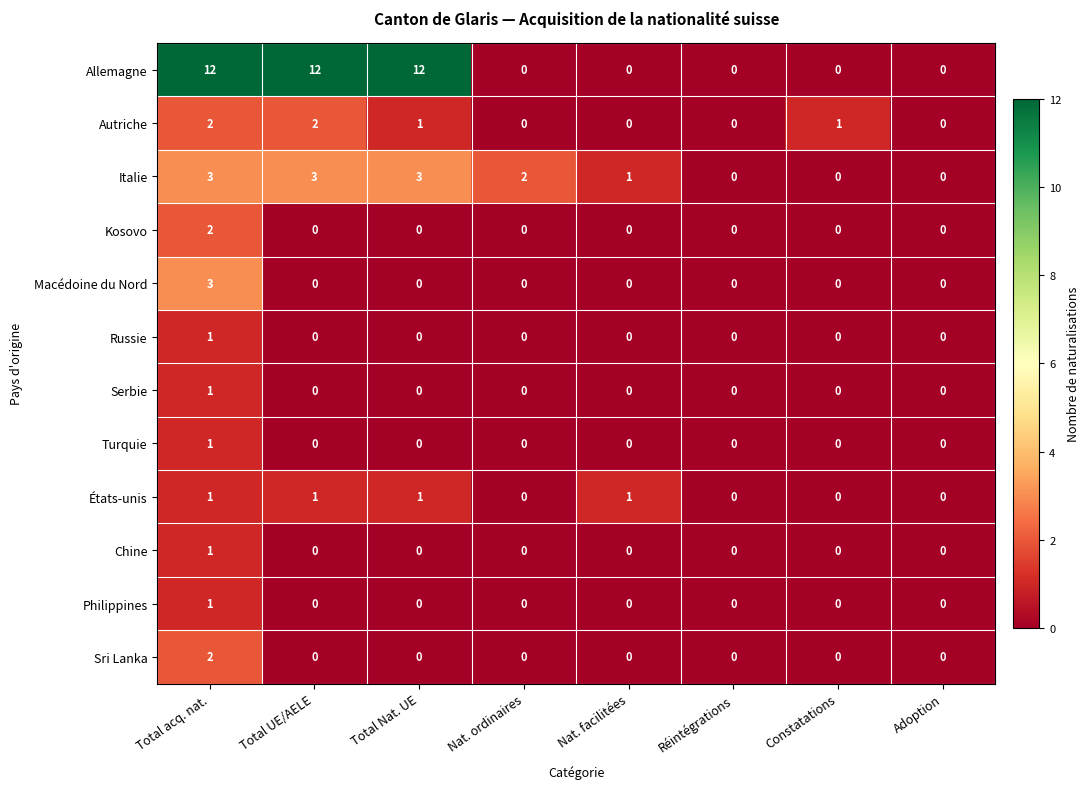

What is the sum of all États-unis values?

4